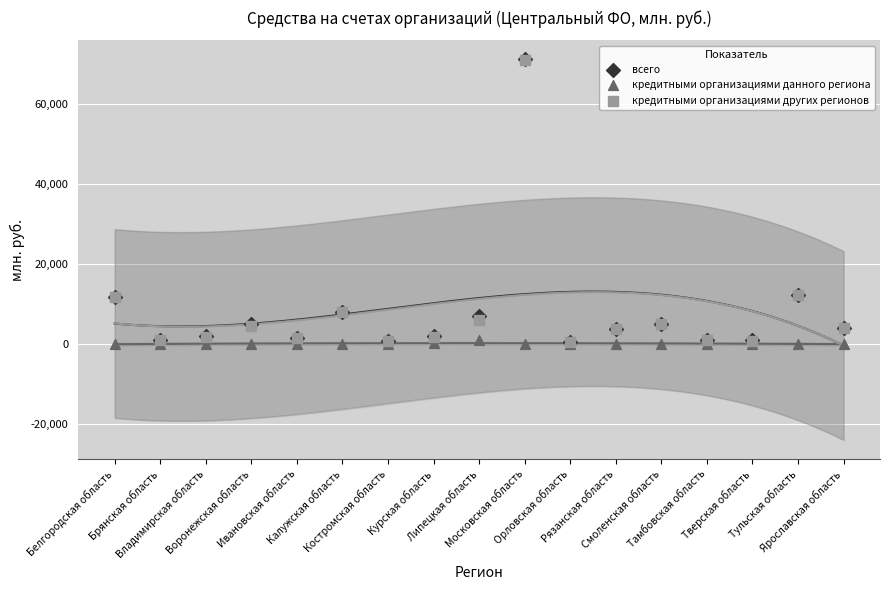

What are all the series names shown in the legend?

всего, кредитными организациями данного региона, кредитными организациями других регионов